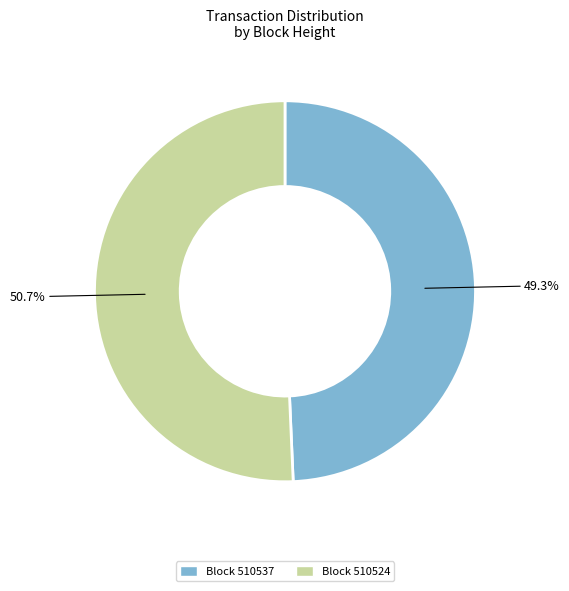

How many segments does this pie chart have?

2